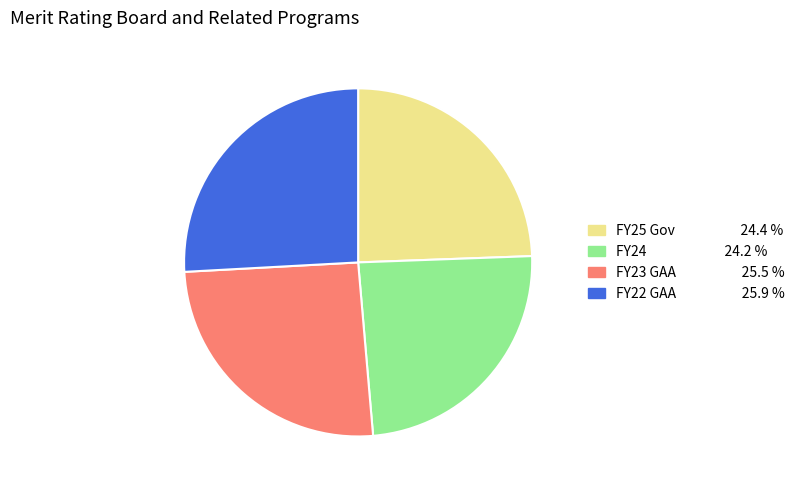

Count the number of slices in the pie.

4